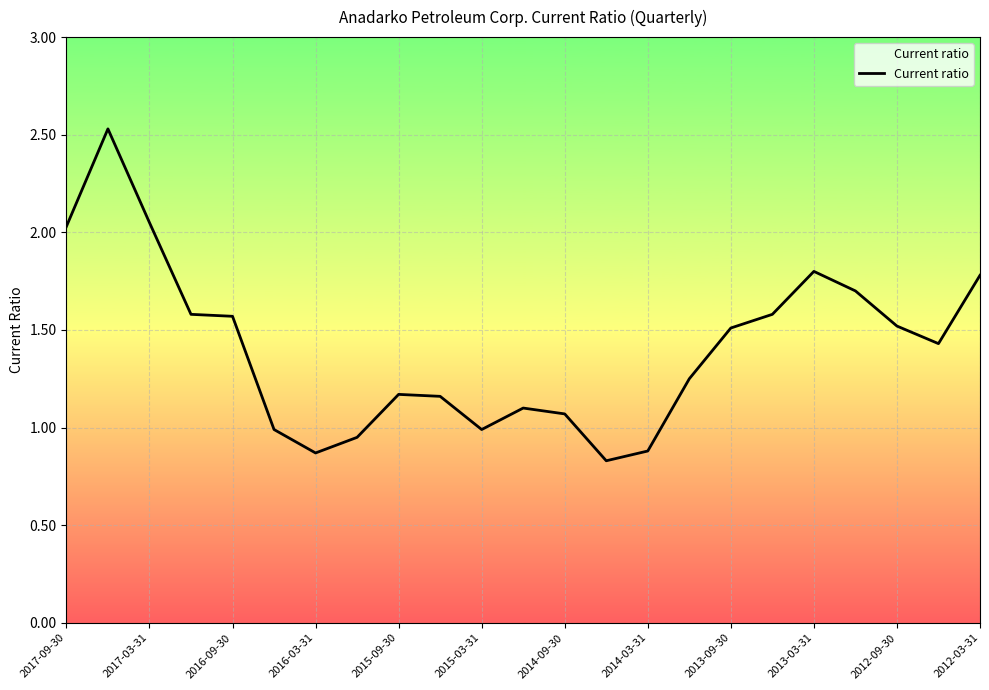

What is the maximum value shown in the chart?

2.5